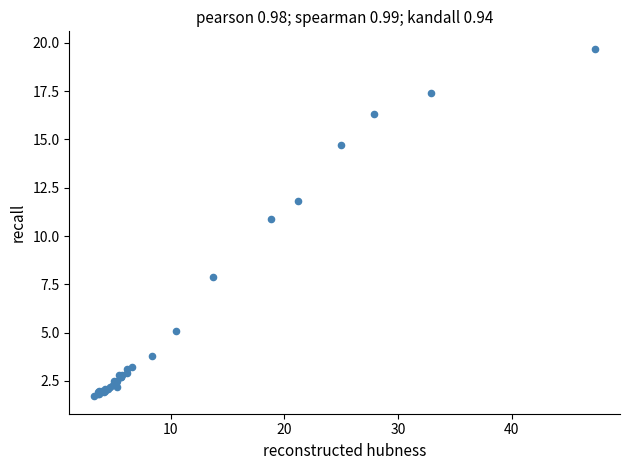

What Y value in the scatter plot is closest to 10?

10.9